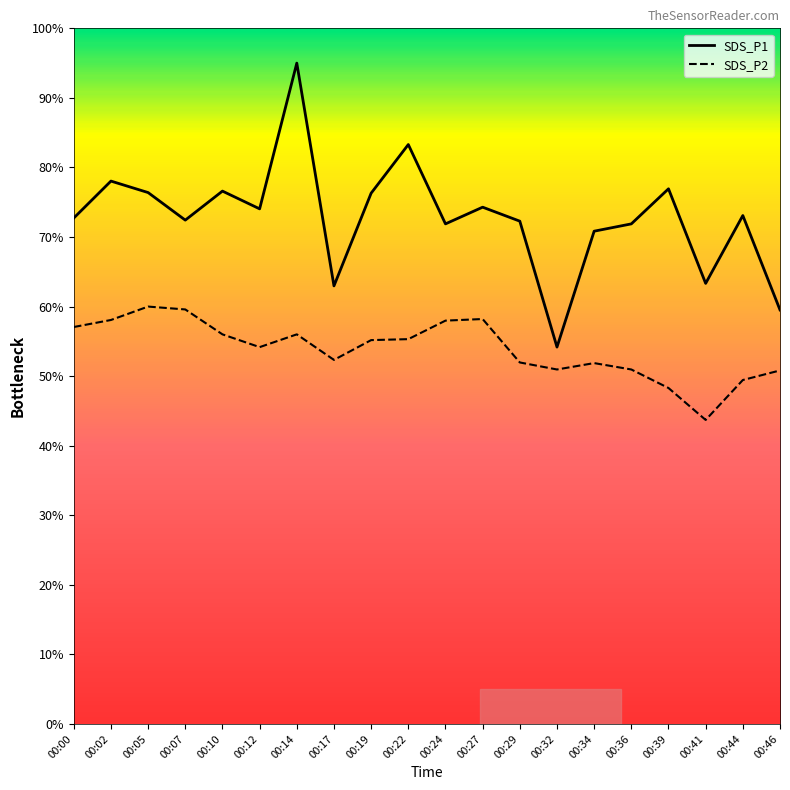

Which series has the largest total across all categories?

SDS_P1